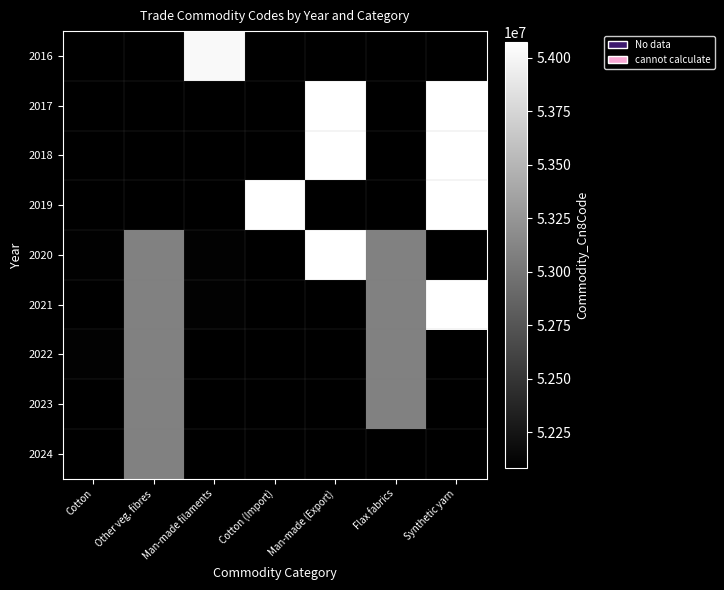

Count the number of categories in the chart.

7